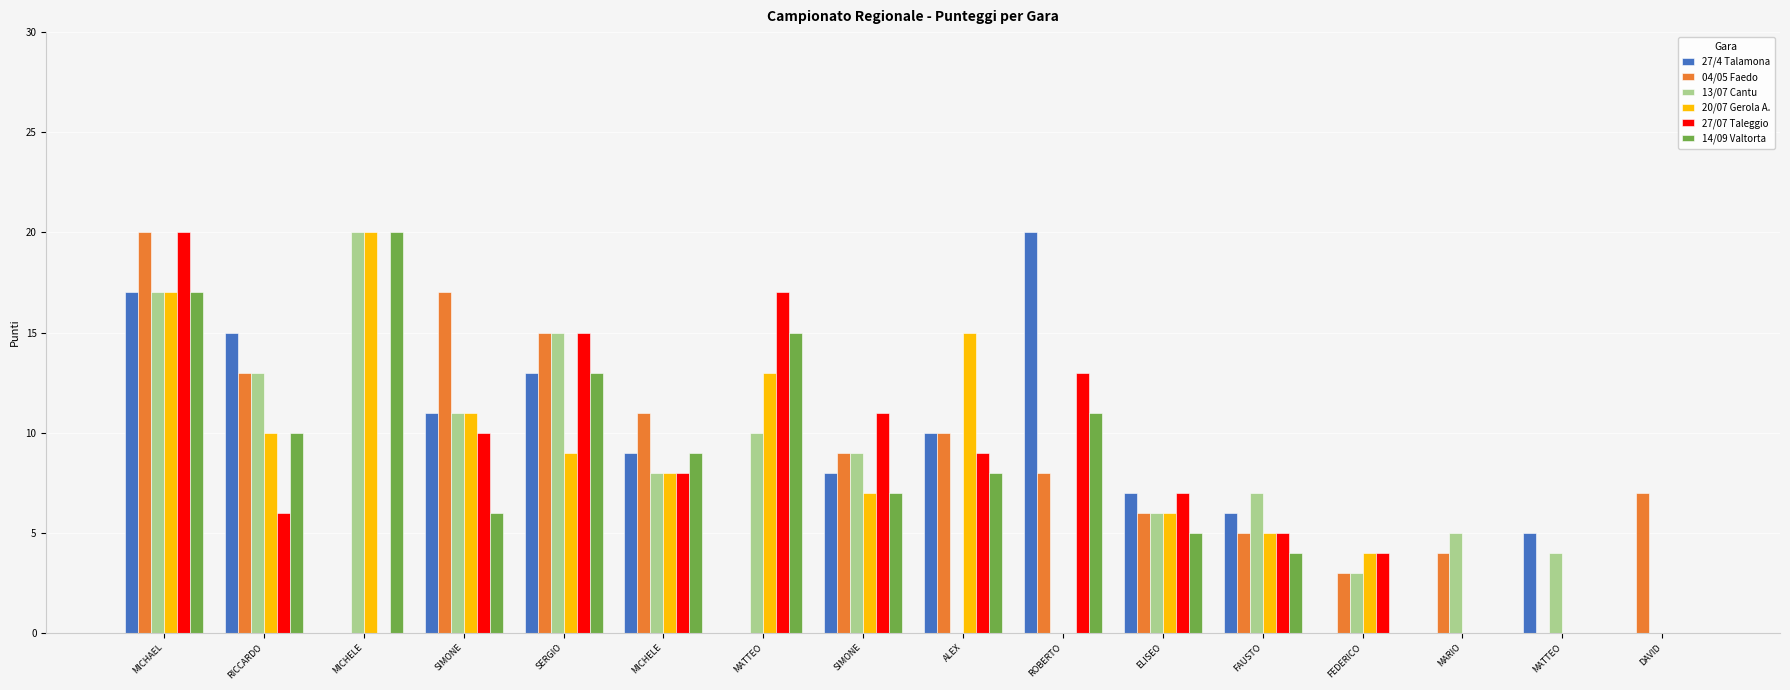

Which category has the highest value in the 14/09 Valtorta series?

MICHELE